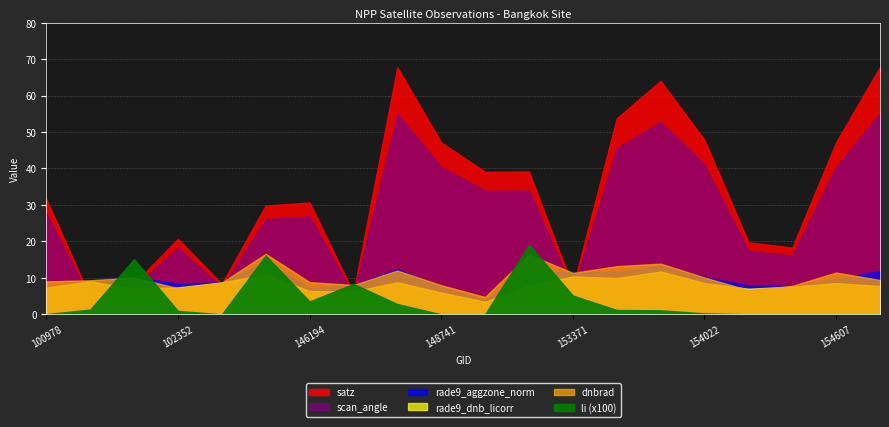

Reading left to right, transcribe all the data shown in this chart.

dnbrad: 100978=9.0	101102=9.3	101728=10.1	102352=7.2	103686=8.7	141279=16.6	146194=8.9	146385=8.1	147913=12.0	148741=8.0	149722=4.8	152628=16.4	153371=11.4	153652=13.2	153840=13.9	154022=10.1	154213=6.7	154406=7.8	154607=11.5	154819=9.4
satz: 100978=31.6	101102=4.7	101728=8.4	102352=20.7	103686=8.4	141279=29.8	146194=30.7	146385=5.9	147913=67.8	148741=47.1	149722=39.1	152628=39.1	153371=7.4	153652=53.8	153840=64.0	154022=47.8	154213=19.8	154406=18.3	154607=47.2	154819=67.9
scan_angle: 100978=27.7	101102=4.2	101728=7.4	102352=18.3	103686=7.4	141279=26.1	146194=26.8	146385=5.2	147913=55.0	148741=40.4	149722=33.9	152628=34.0	153371=6.5	153652=45.6	153840=52.7	154022=41.0	154213=17.4	154406=16.1	154607=40.5	154819=55.1
rade9_aggzone_norm: 100978=7.3	101102=9.3	101728=10.2	102352=8.5	103686=8.8	141279=14.4	146194=7.2	146385=8.1	147913=12.4	148741=7.5	149722=3.9	152628=12.0	153371=11.5	153652=11.6	153840=13.3	154022=10.3	154213=8.0	154406=7.7	154607=9.7	154819=11.9
rade9_dnb_licorr: 100978=7.3	101102=9.1	101728=7.0	102352=7.4	103686=8.8	141279=11.0	146194=6.4	146385=6.3	147913=8.8	148741=6.0	149722=3.5	152628=7.9	153371=10.4	153652=10.0	153840=11.8	154022=8.6	154213=7.0	154406=7.6	154607=8.6	154819=7.8
li: 100978=0.0	101102=0.0	101728=0.2	102352=0.0	103686=0.0	141279=0.2	146194=0.0	146385=0.1	147913=0.0	148741=0.0	149722=0.0	152628=0.2	153371=0.1	153652=0.0	153840=0.0	154022=0.0	154213=0.0	154406=0.0	154607=0.0	154819=0.0